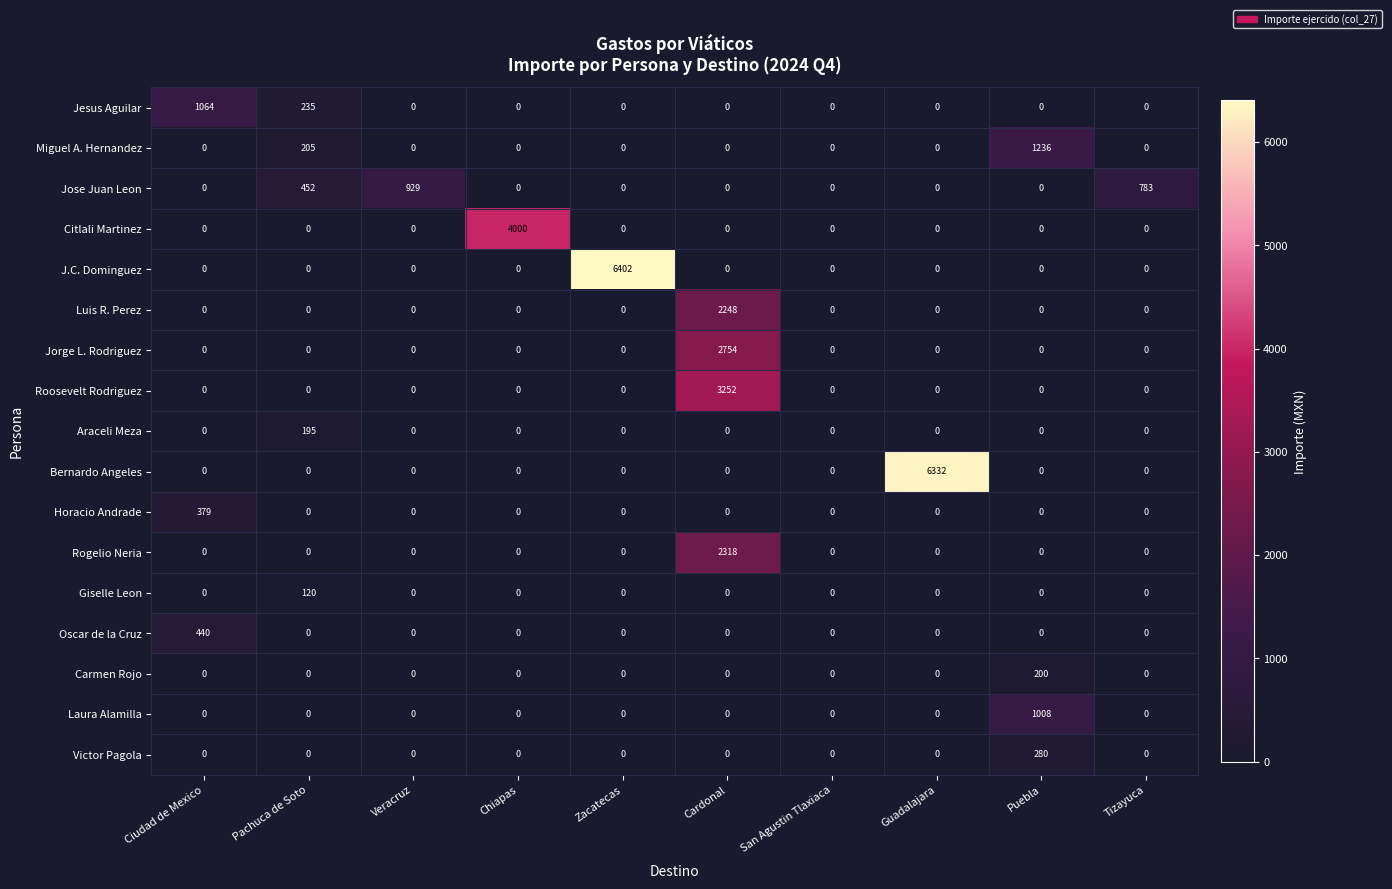

The value of Rogelio Neria at Tizayuca is 0. True or false?

True